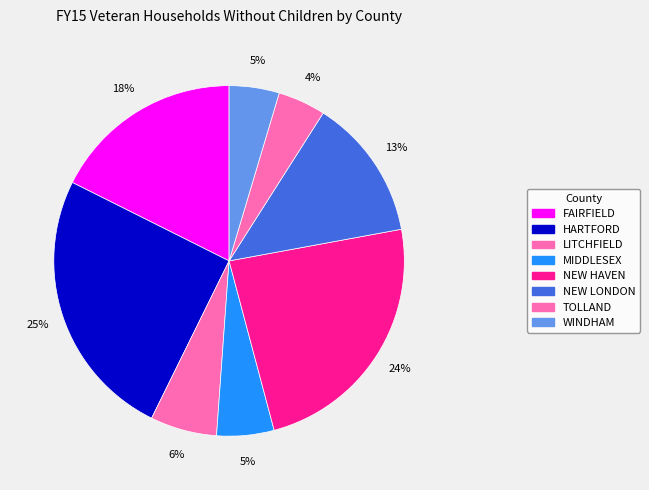

How many slices are in this pie chart?

8